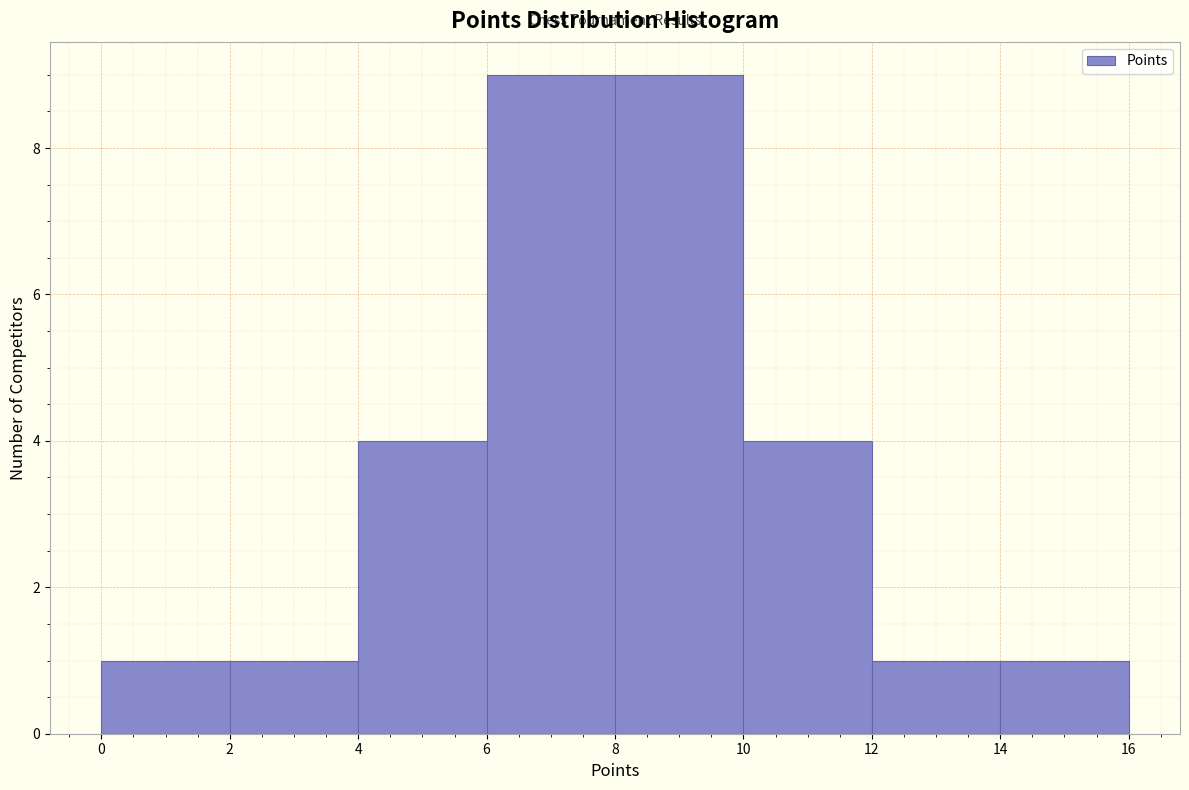

Reading left to right, transcribe this chart: for each bar, give the range it covers on the x-axis and its height. The values are not printed on the chart, so give them approximately, as read against the axis.

0 to 2: 1
2 to 4: 1
4 to 6: 4
6 to 8: 9
8 to 10: 9
10 to 12: 4
12 to 14: 1
14 to 16: 1